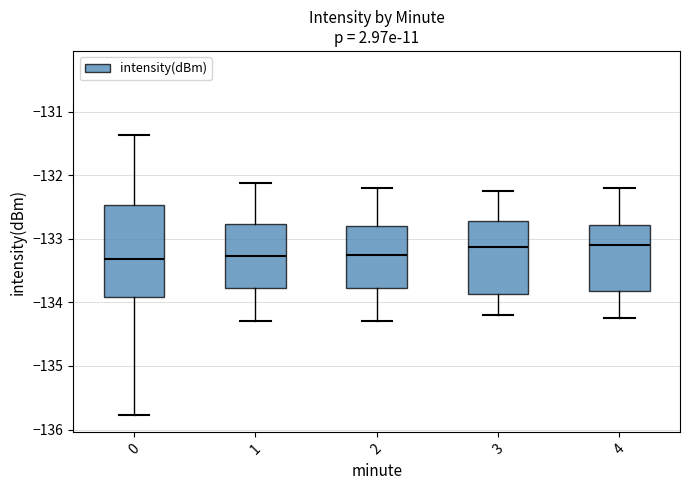

Reading left to right, transcribe this box plot: for each box, give where its median line is, the range the box spans, and where its two whiskers end, as read against the y-axis. The values are not printed on the chart, so give them approximately, as read against the axis.

0: median -133.3, box -133.9 to -132.5, whiskers -135.8 to -131.4
1: median -133.3, box -133.8 to -132.8, whiskers -134.3 to -132.1
2: median -133.2, box -133.8 to -132.8, whiskers -134.3 to -132.2
3: median -133.1, box -133.9 to -132.7, whiskers -134.2 to -132.2
4: median -133.1, box -133.8 to -132.8, whiskers -134.2 to -132.2